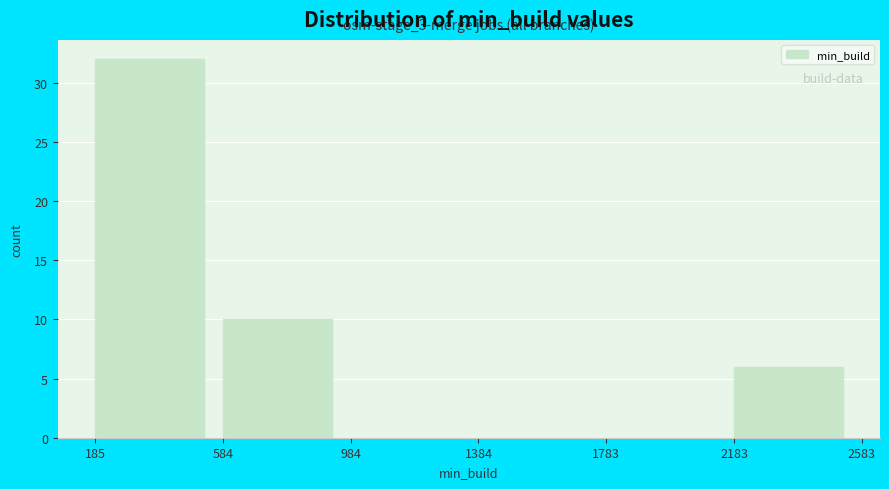

Which range on the x-axis has the tallest bar?

185 to 584